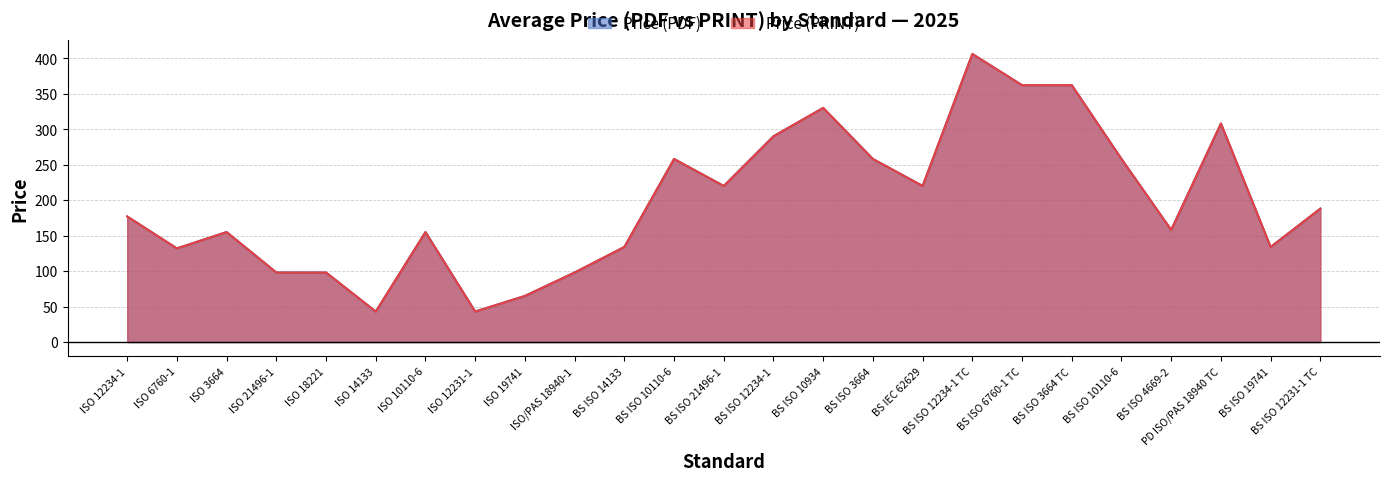

What are all the series names shown in the legend?

Price (PDF), Price (PRINT)